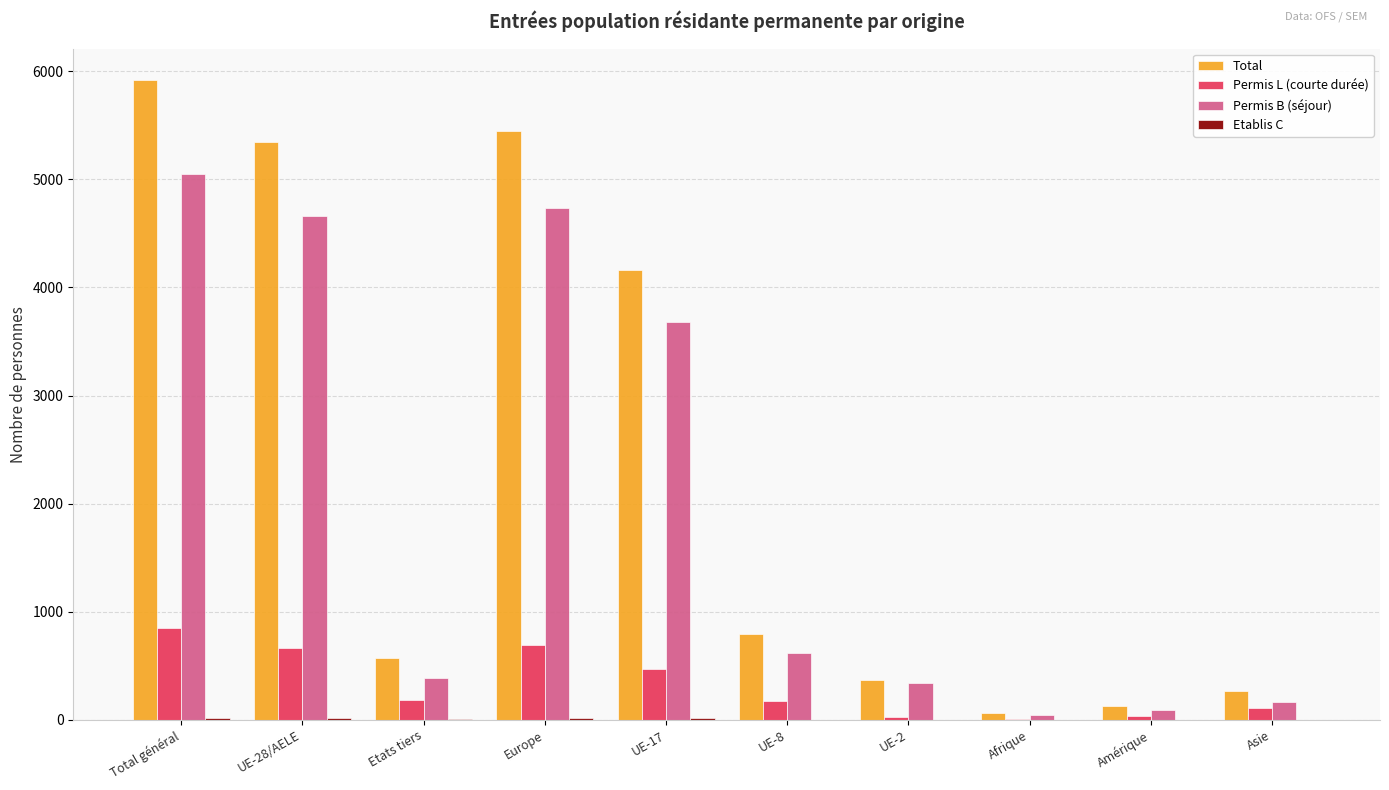

Is the value of Total at Total général greater than the value of Permis B (séjour) at Etats tiers?

Yes